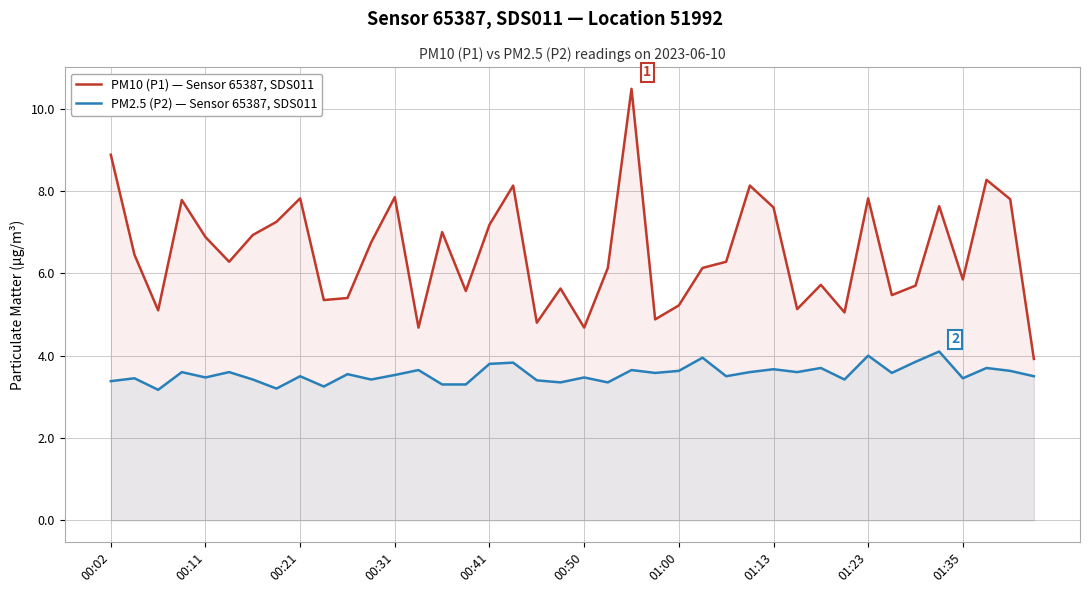

What is the average value of the PM10 (P1) — Sensor 65387, SDS011 series?

6.5